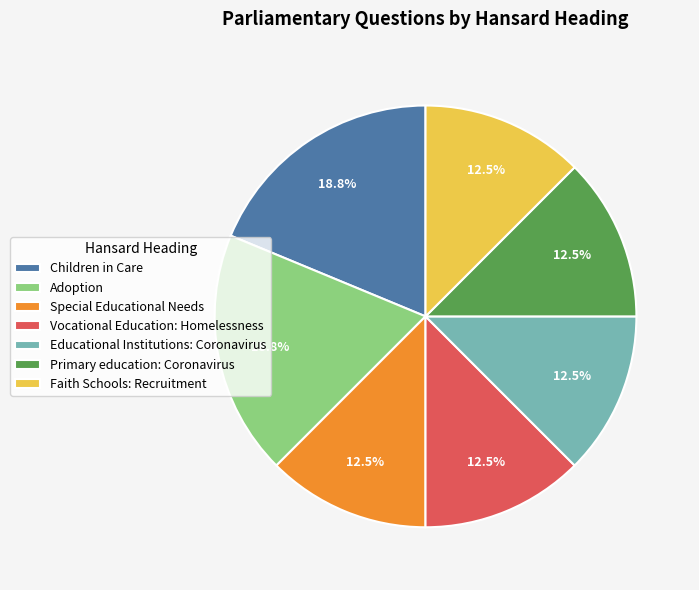

What is the ratio of the value at Special Educational Needs to the value at Educational Institutions: Coronavirus?

1.0